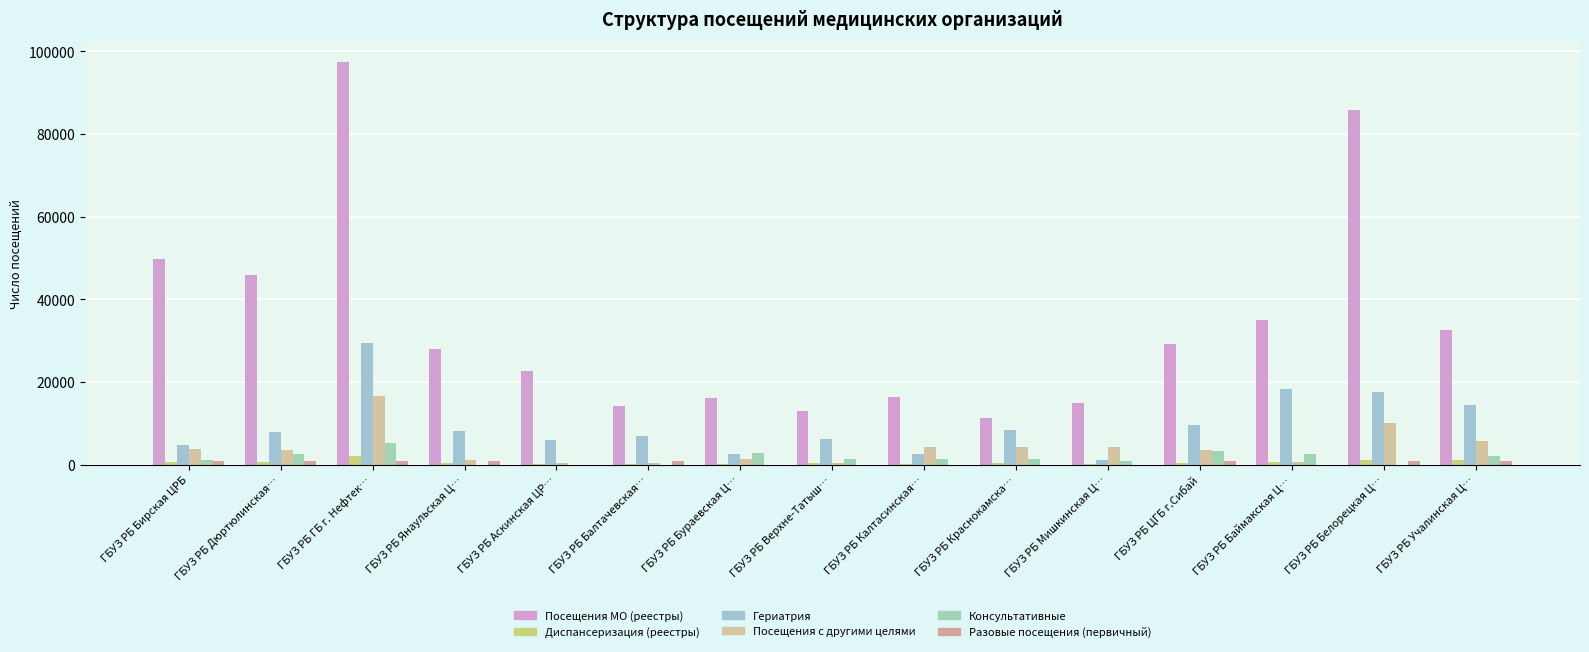

At which category does the chart reach its peak across all series?

ГБУЗ РБ ГБ г. Нефтек…